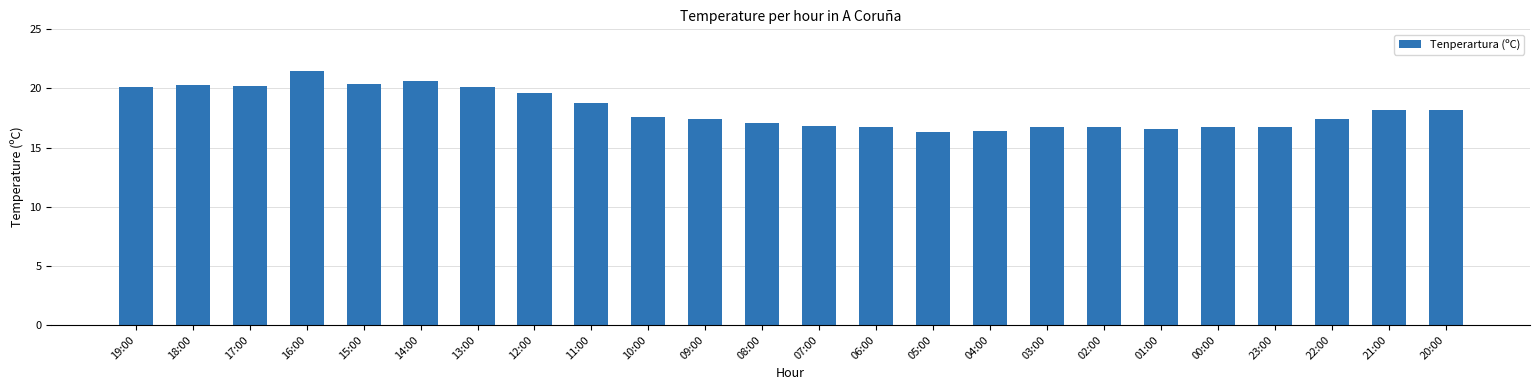

Which has a higher value, 16:00 or 20:00?

16:00